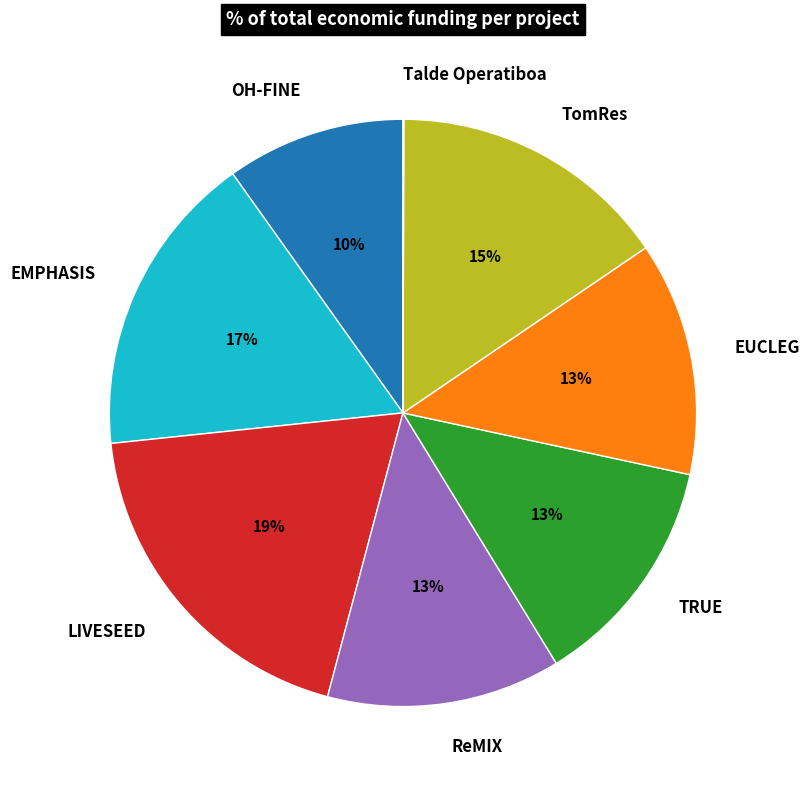

To the nearest percent, what portion does ReMIX represent?

13%